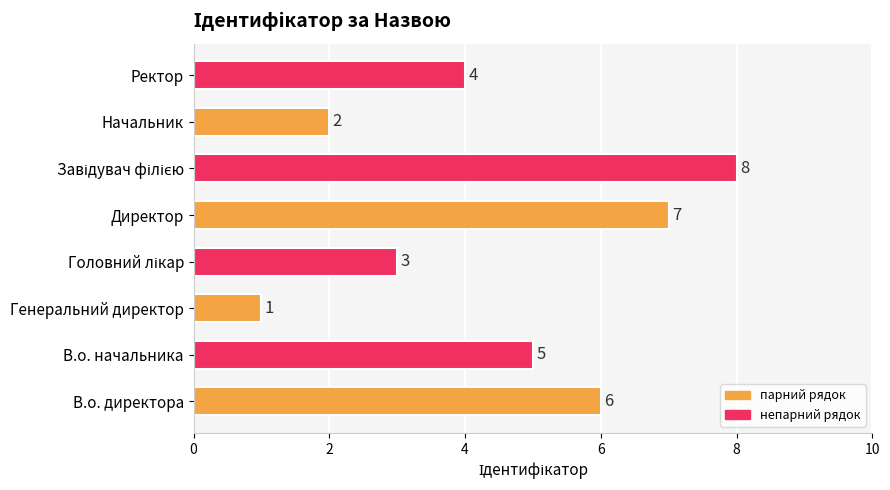

Which category has the lowest value across all series?

Генеральний директор